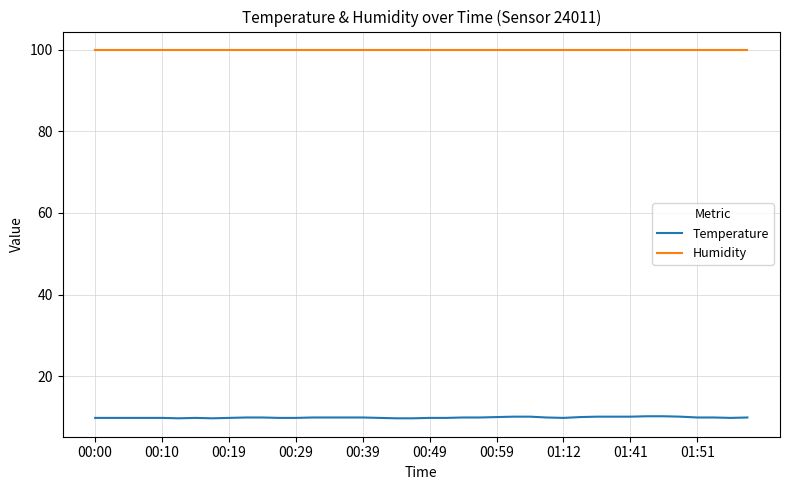

True or false: Humidity and Temperature intersect in this chart.

False